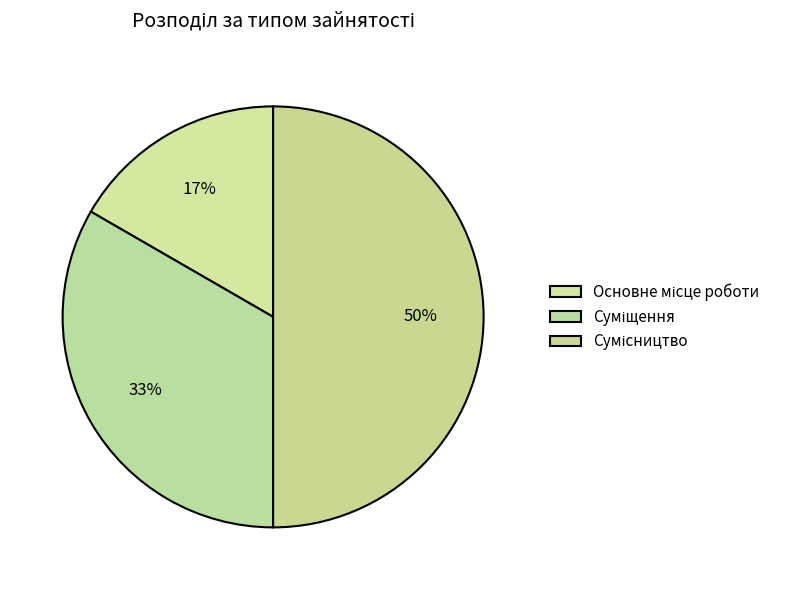

What is the total percentage of Сумісництво and Основне місце роботи?

66.7%